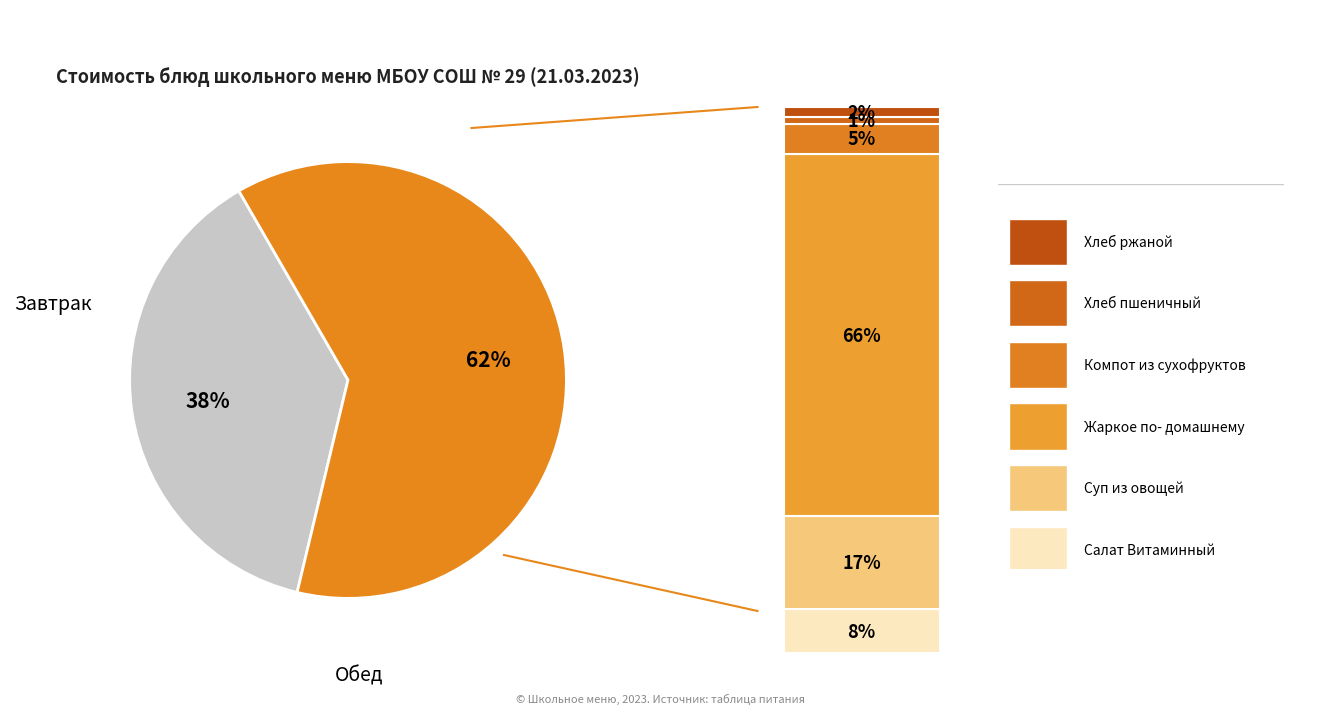

True or false: Суп из овощей accounts for 1% of the total.

False